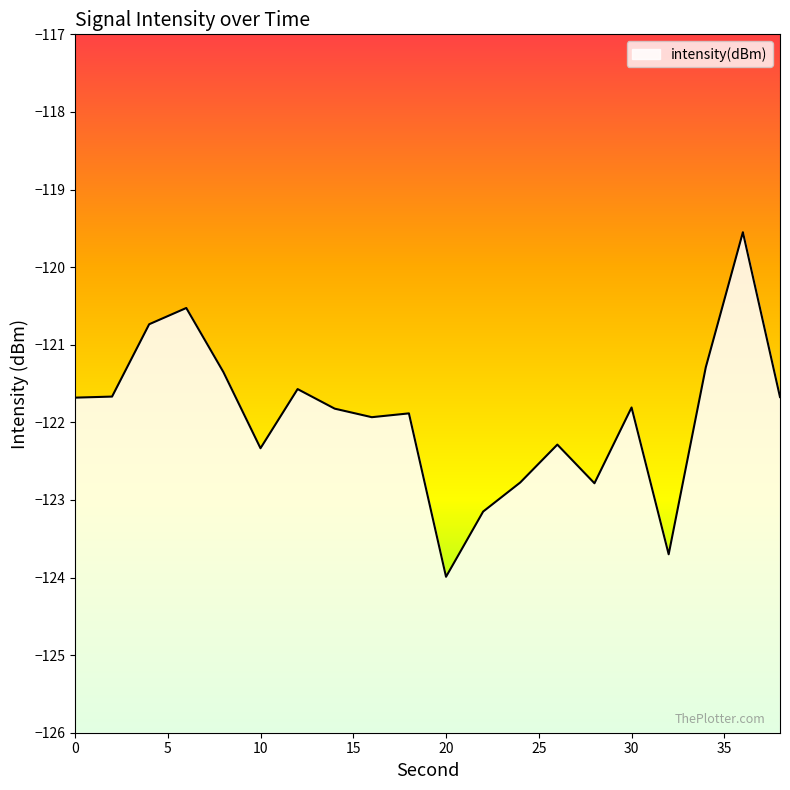

Which category has the lowest value across all series?

20